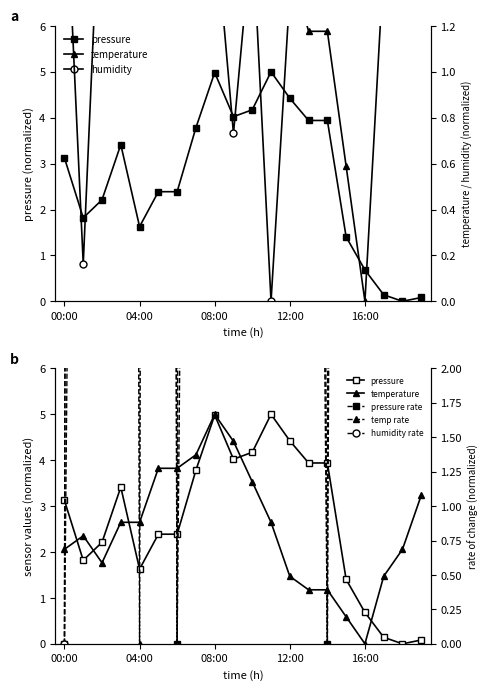

What is the sum of the pressure rate values at 5 and 19?

42.2